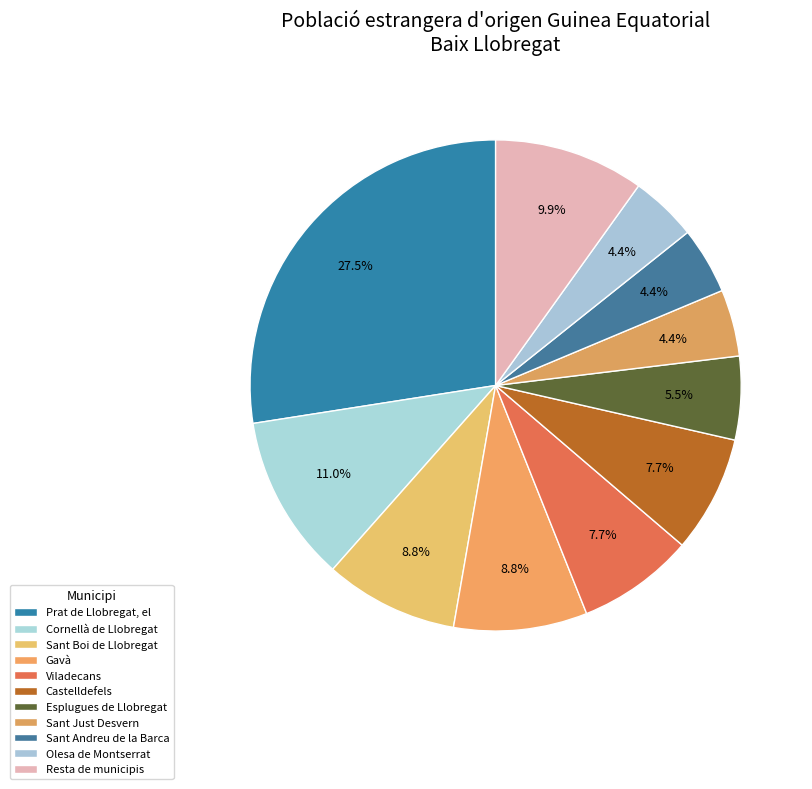

What is the smallest slice in the pie chart?

Sant Just Desvern